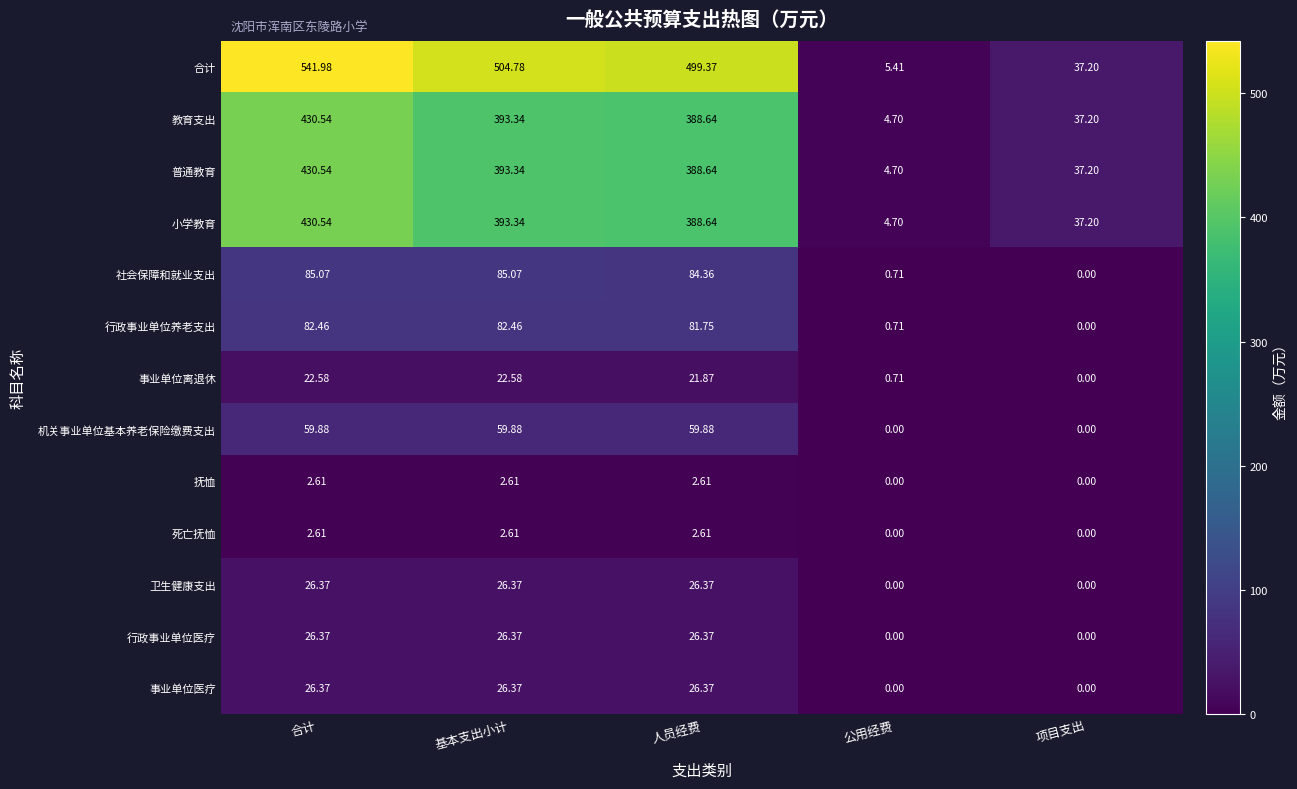

Between 基本支出小计 and 人员经费, which series saw the biggest shift?

合计